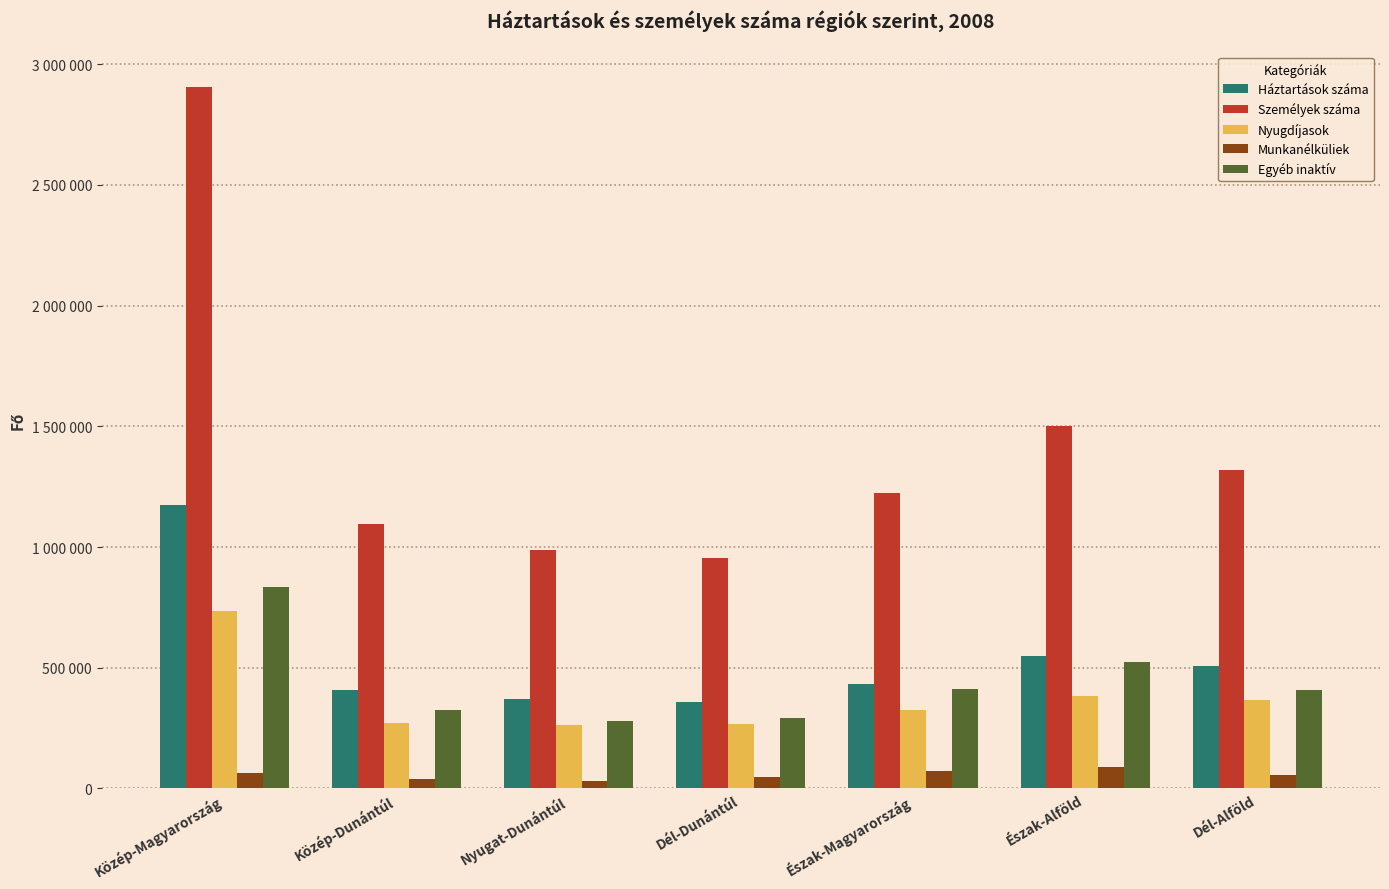

Which series has the largest total across all categories?

Személyek száma